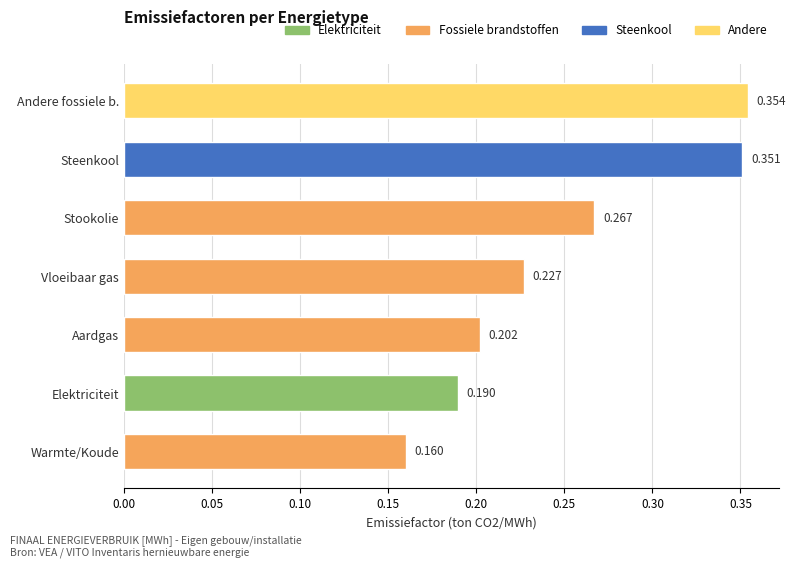

What is the label of the 5th bar from the top?

Aardgas